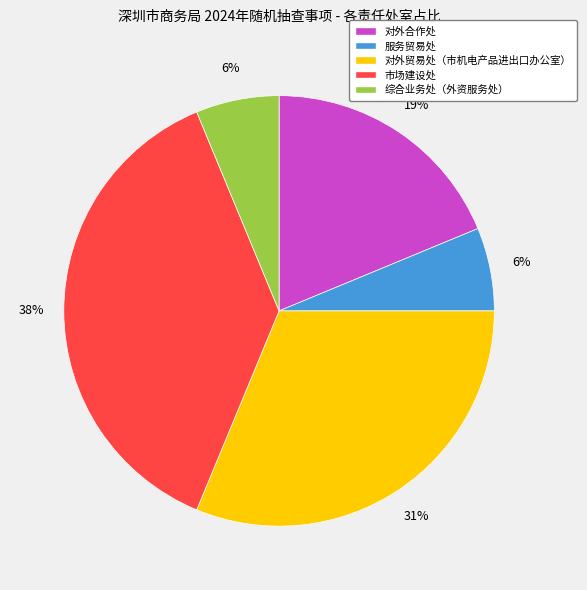

Count the number of slices in the pie.

5